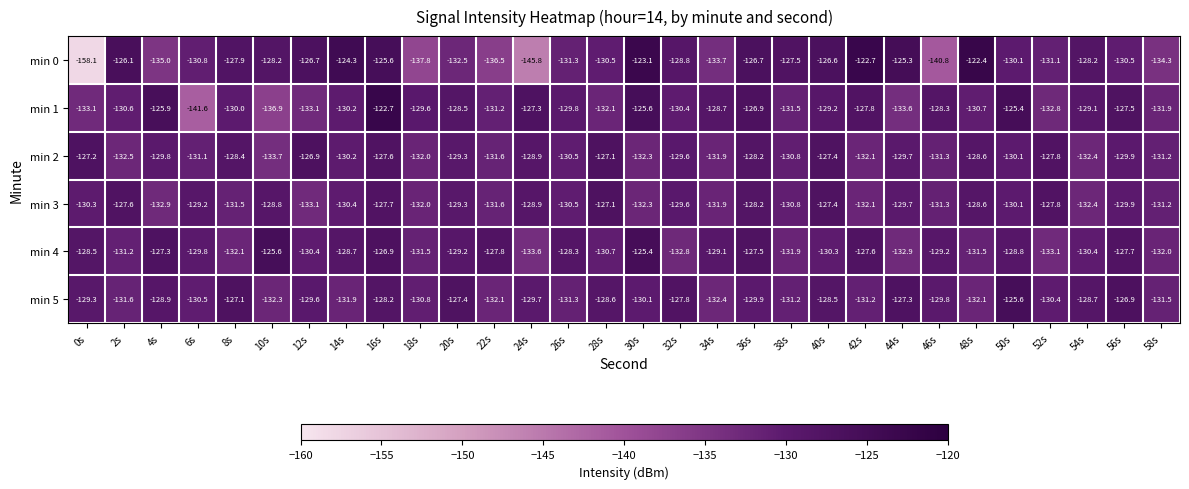

Which category has the highest value across all series?

48s